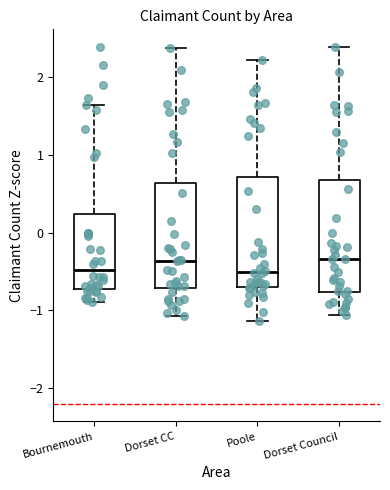

Where does the lower whisker of the box for Dorset Council end on the y-axis? The values are not printed on the chart, so give them approximately, as read against the axis.

-1.1